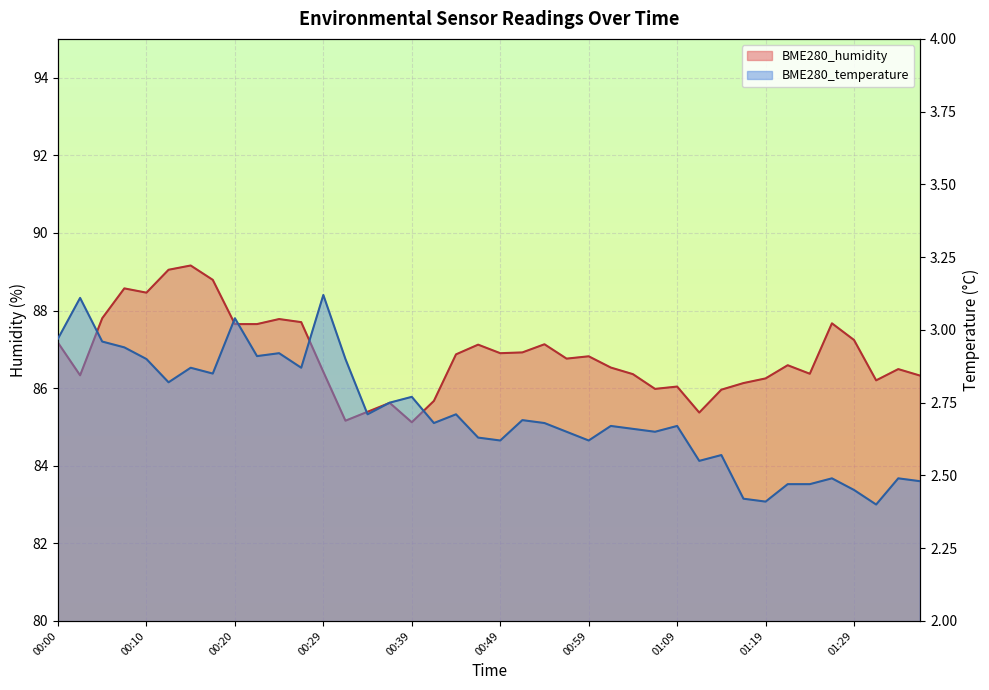

True or false: BME280_temperature and BME280_humidity intersect in this chart.

False